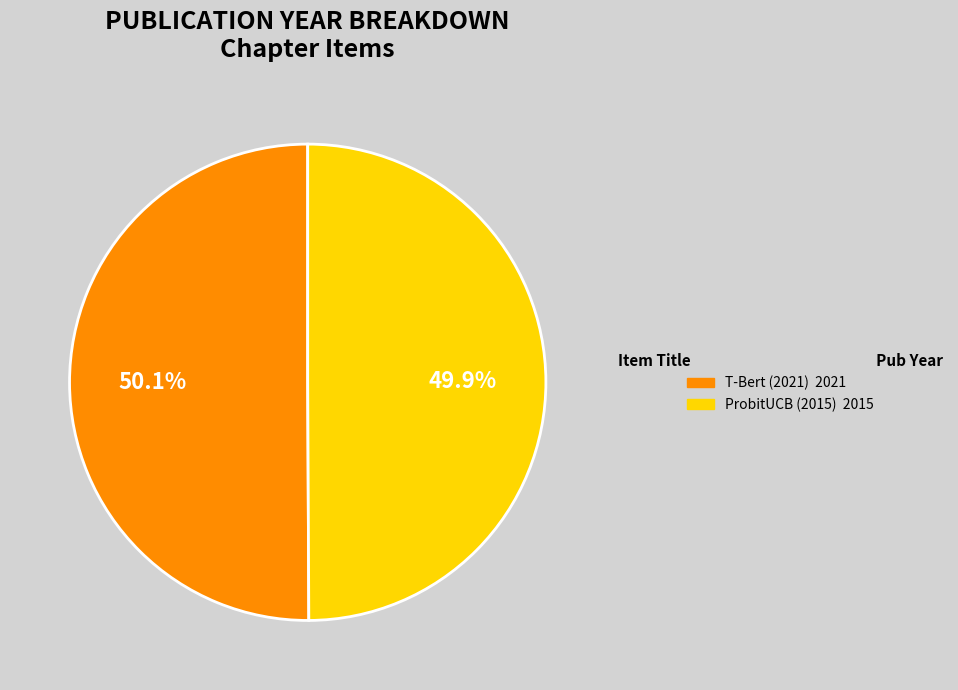

Is there a majority slice in this chart?

Yes